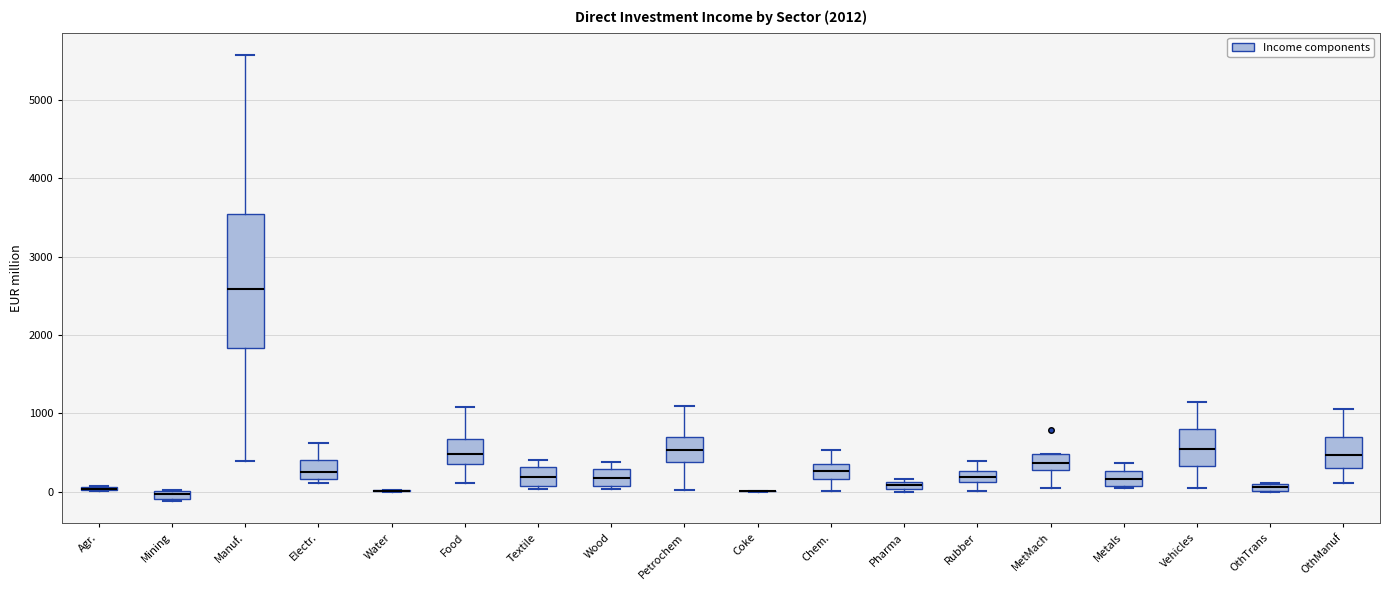

Which box is the tallest, from its lower edge to its upper edge?

Manuf.